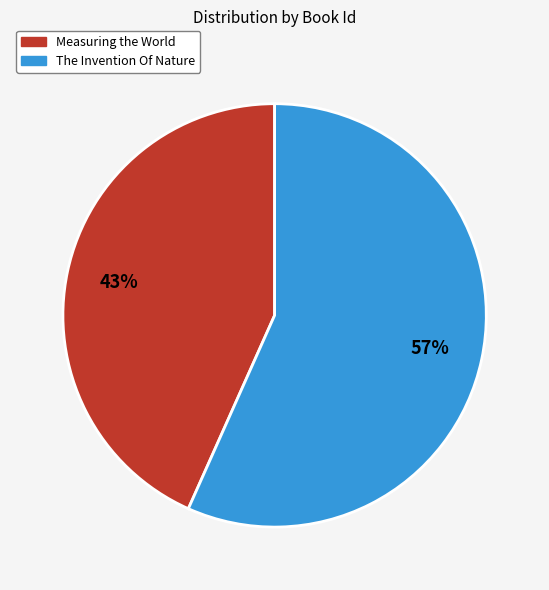

Is there any slice that represents more than half of the pie?

Yes